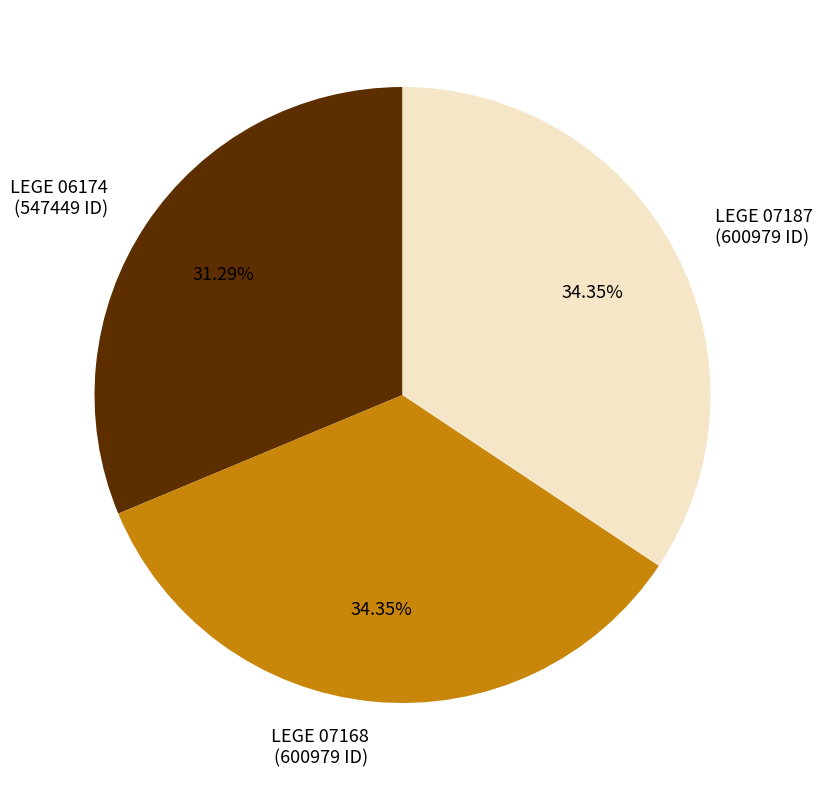

To the nearest percent, what is the combined percentage of LEGE 07168 and LEGE 06174?

66%